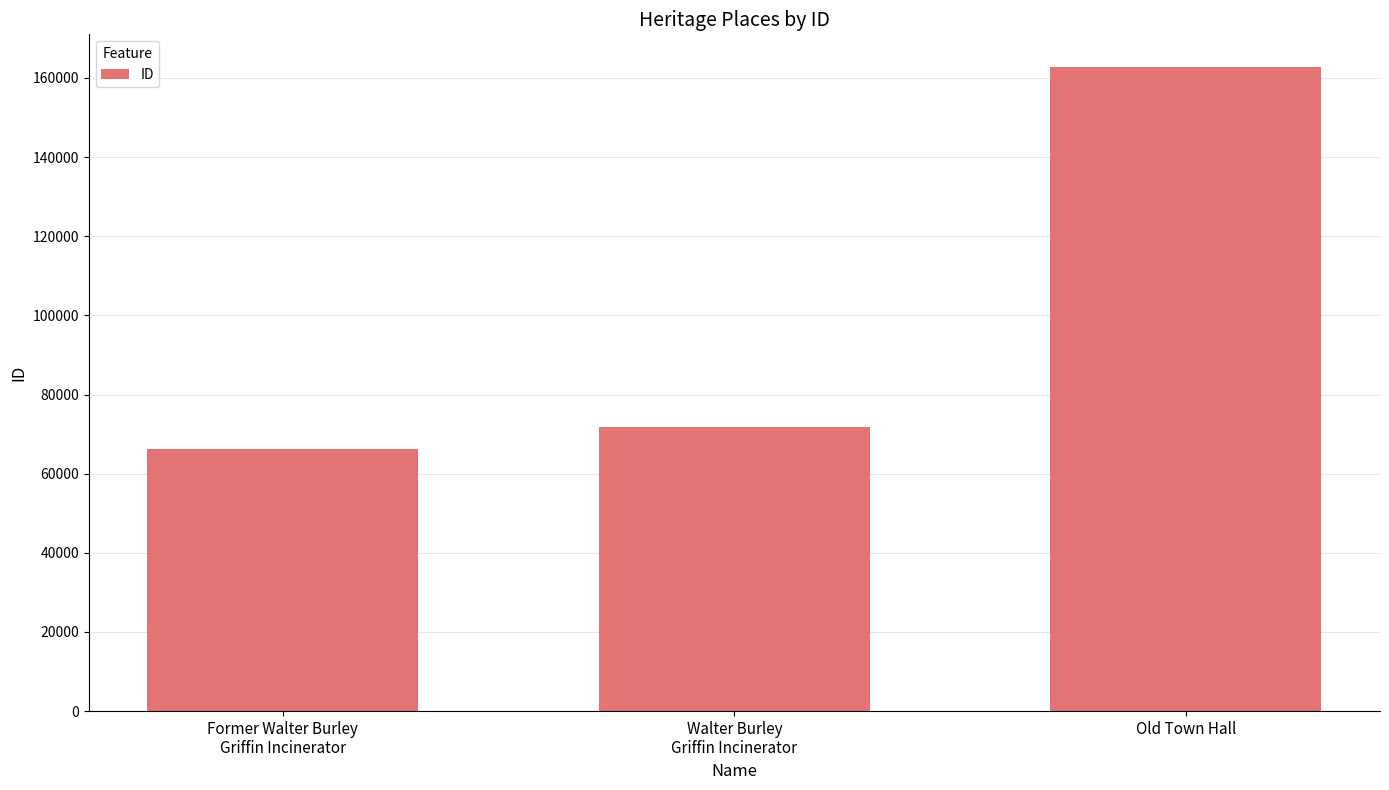

Reading left to right, transcribe all the data shown in this chart.

Former Walter Burley
Griffin Incinerator=66138	Walter Burley
Griffin Incinerator=71670	Old Town Hall=162867